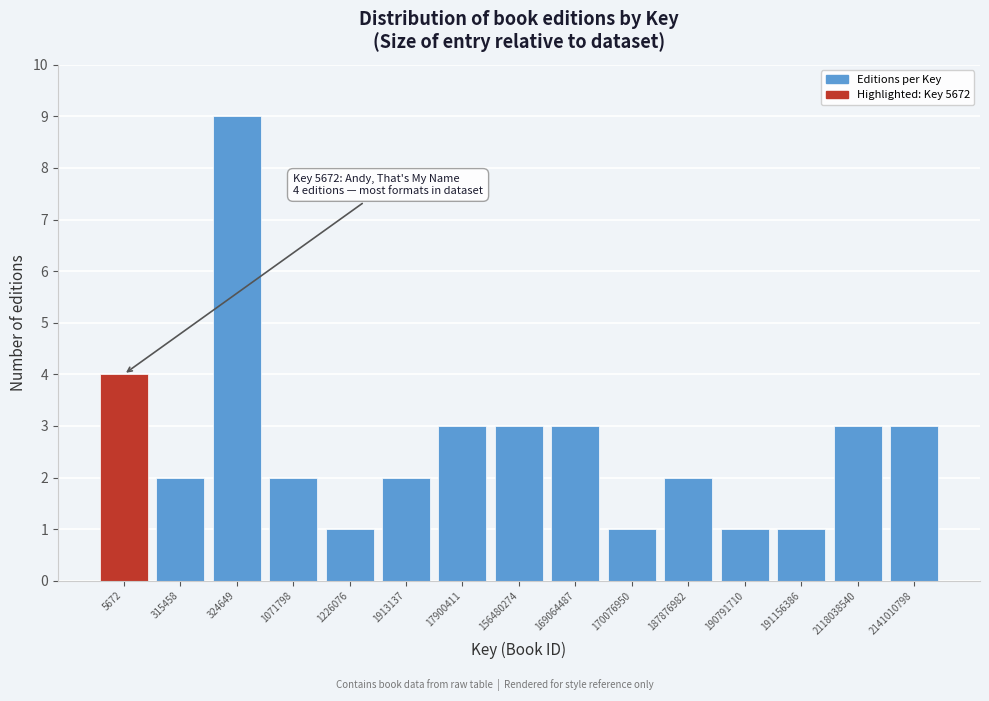

Reading left to right, transcribe all the data shown in this chart.

4	2	9	2	1	2	3	3	3	1	2	1	1	3	3